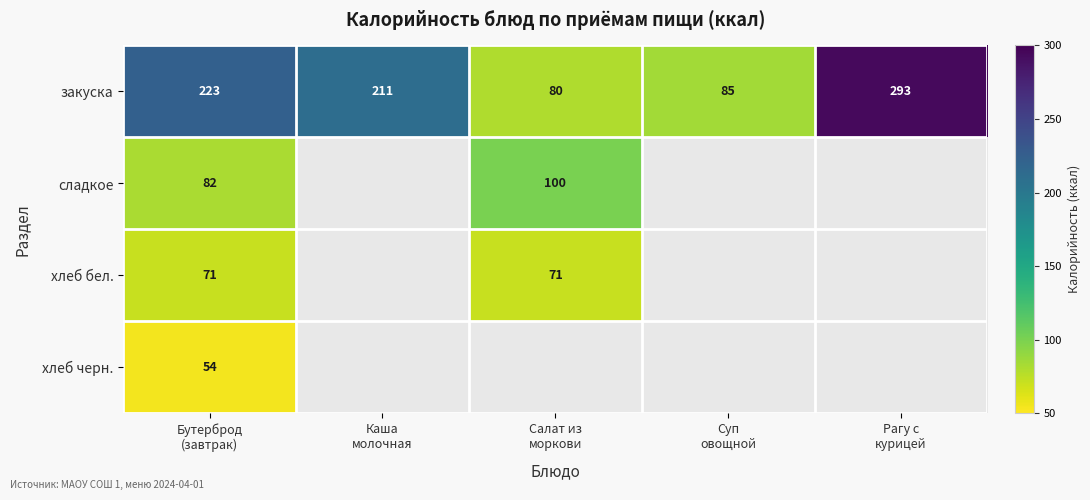

At how many categories does at least one series exceed 203?

3